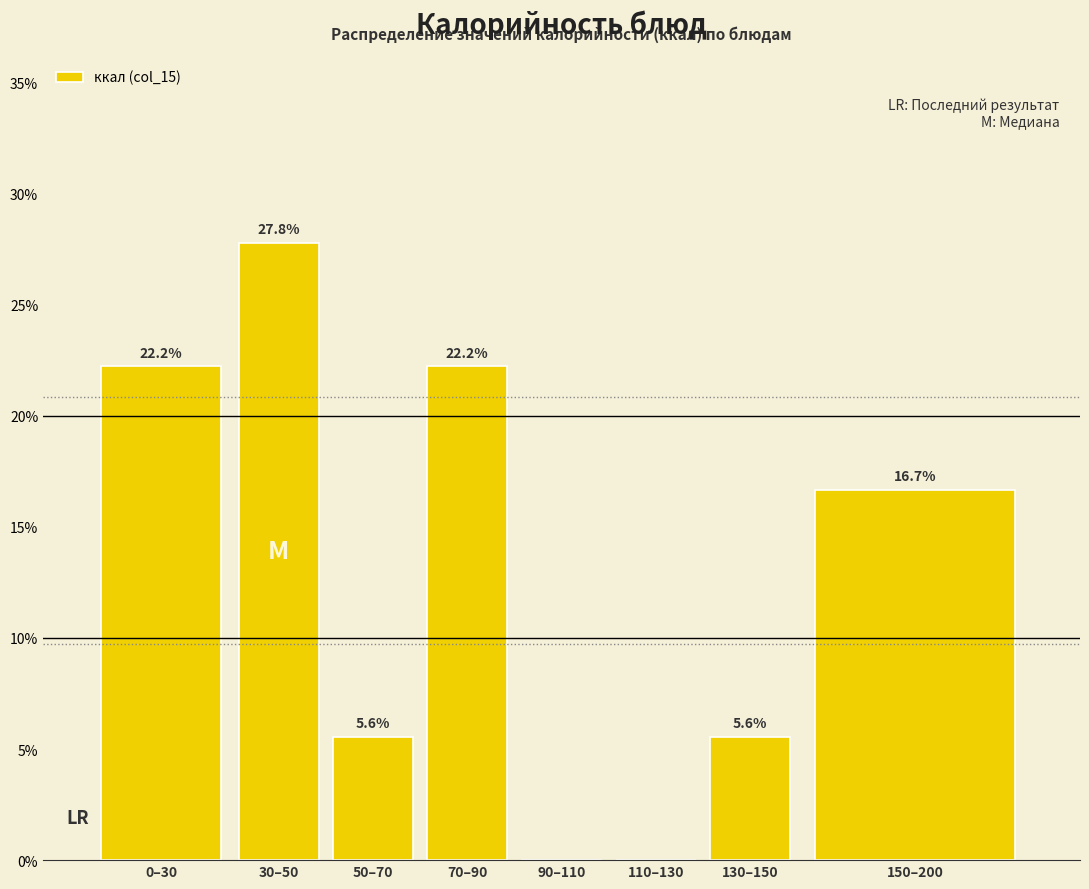

Reading left to right, extract all data points from this chart.

0–30=22.2	30–50=27.8	50–70=5.6	70–90=22.2	90–110=0.0	110–130=0.0	130–150=5.6	150–200=16.7